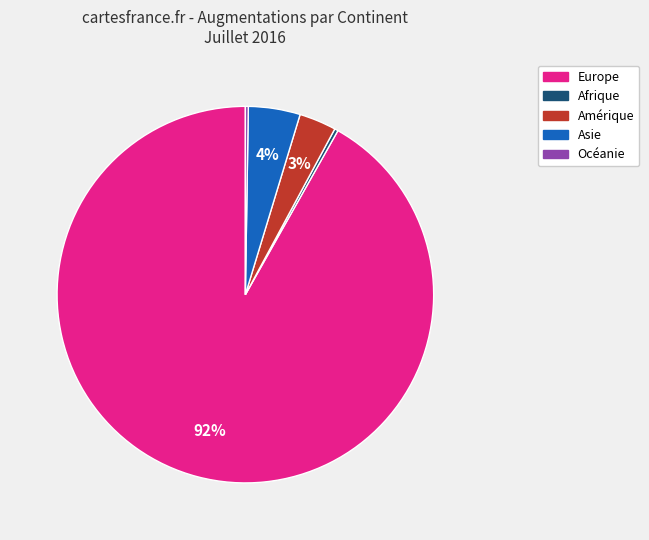

Which has a higher value, Amérique or Asie?

Asie